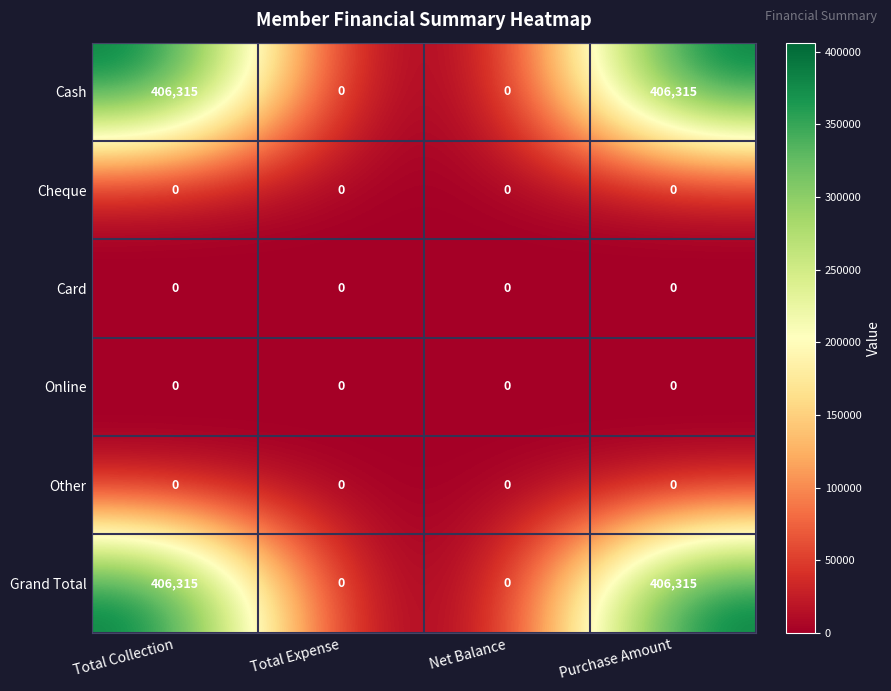

At how many categories does at least one series exceed 250566?

2